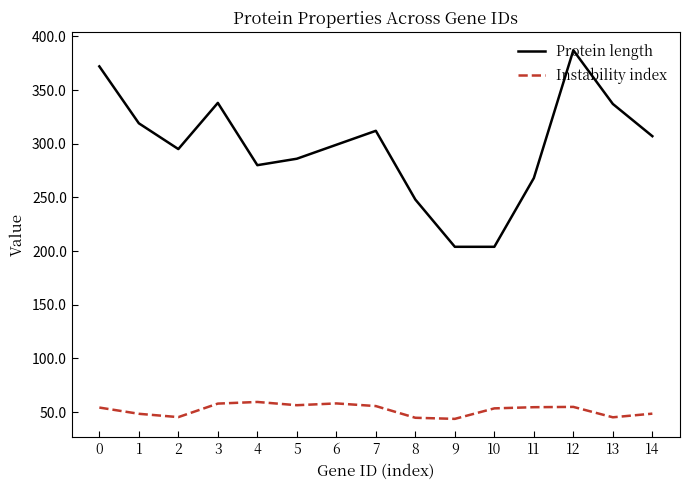

How many lines are shown in the chart?

2